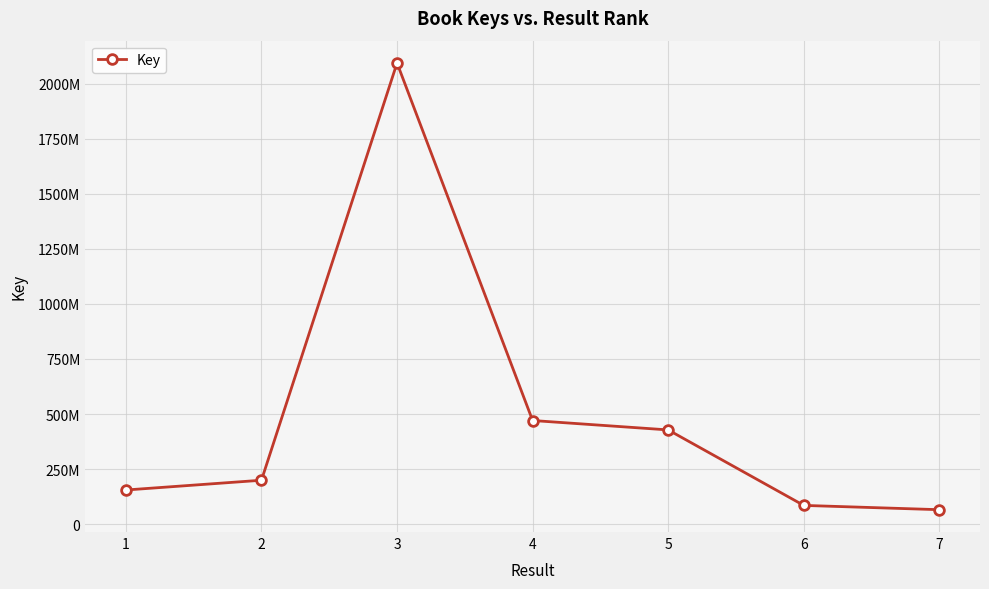

Rank the categories by value from lowest to highest.

7, 6, 1, 2, 5, 4, 3